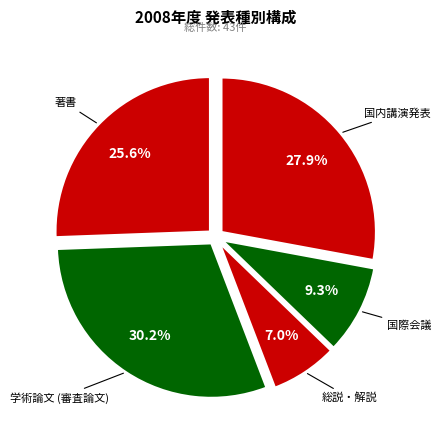

Count the number of slices in the pie.

5